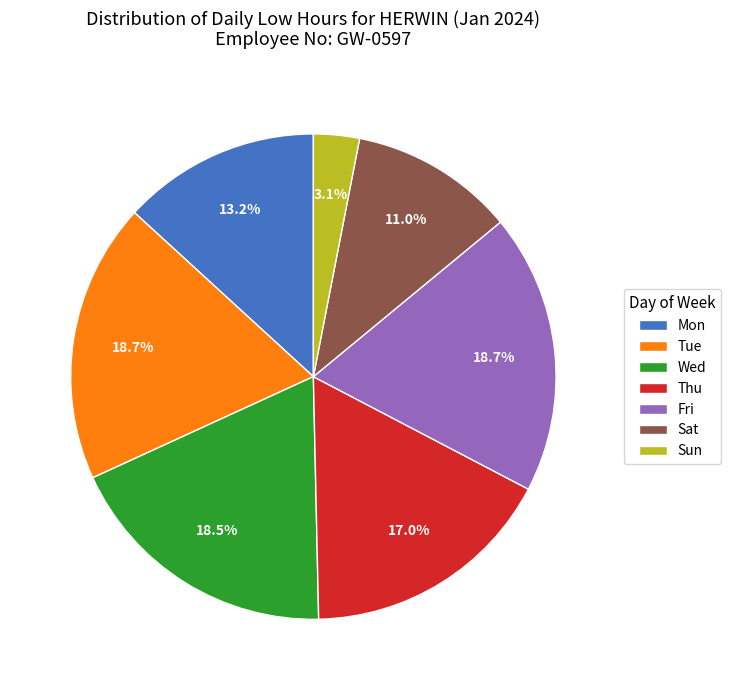

Which category has the smallest portion of the pie?

Sun